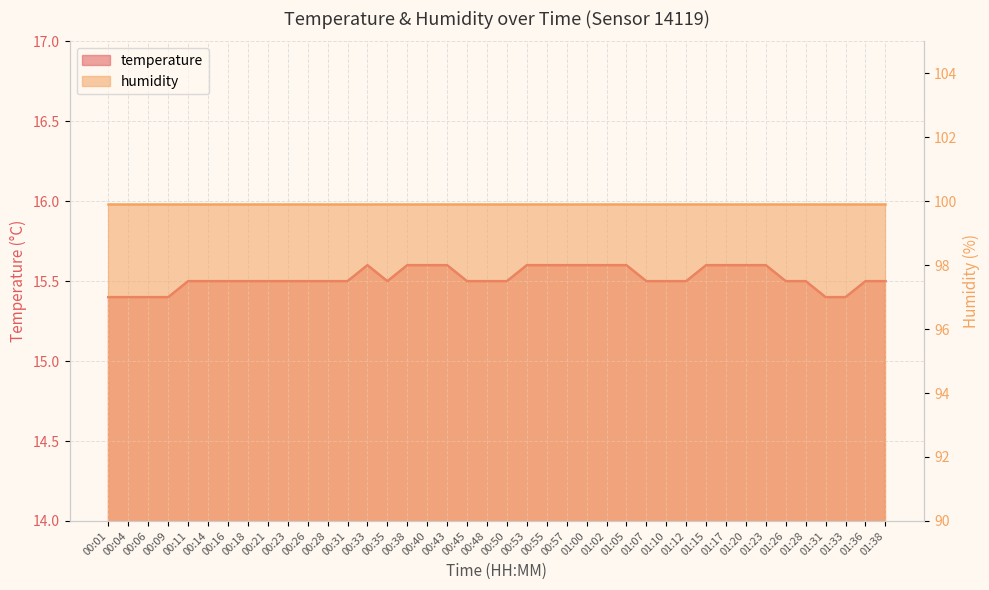

Is it true that the value at 00:38 is 27.3?

False